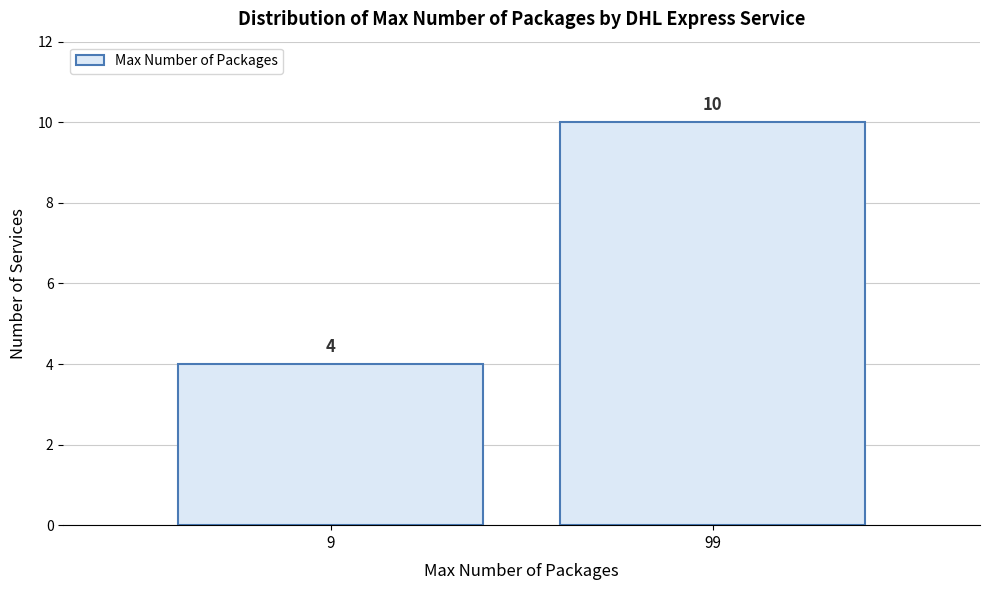

Reading left to right, transcribe all the data shown in this chart.

4	10